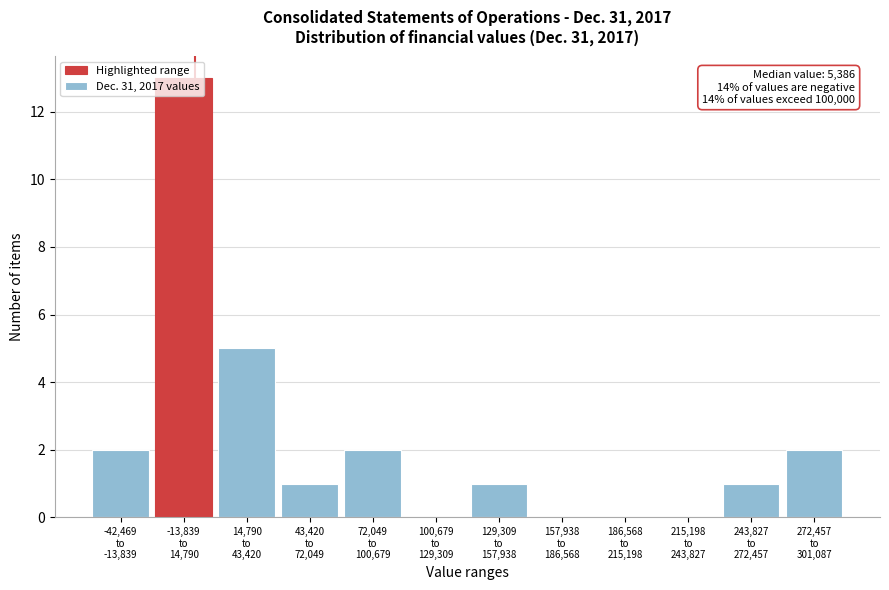

What is the maximum value shown in the chart?

13